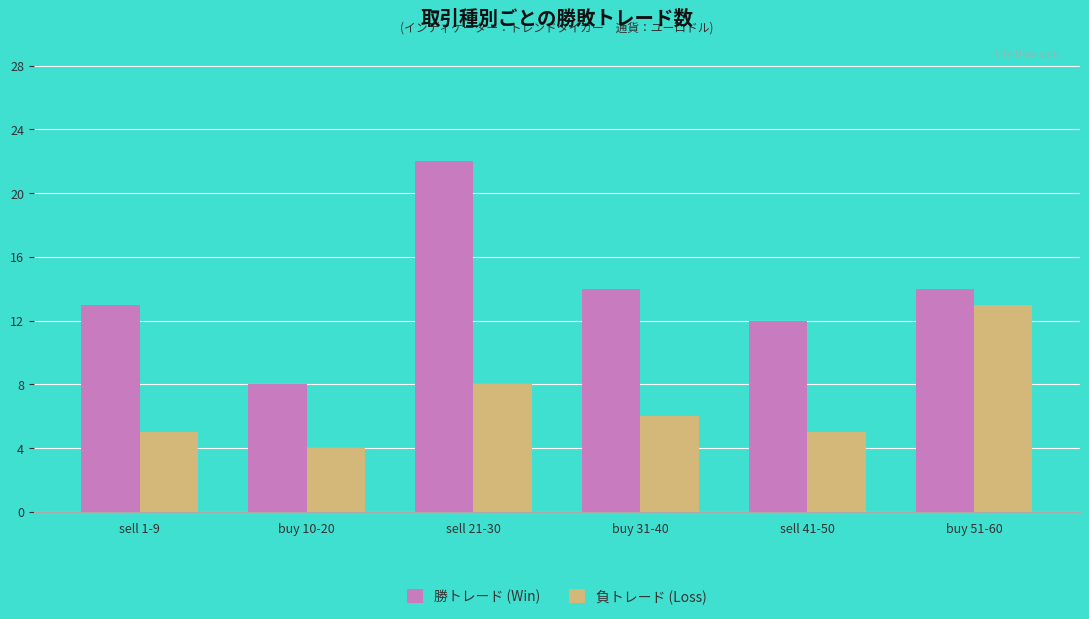

Is it true that 負トレード (Loss) equals 3 at sell 1-9?

False